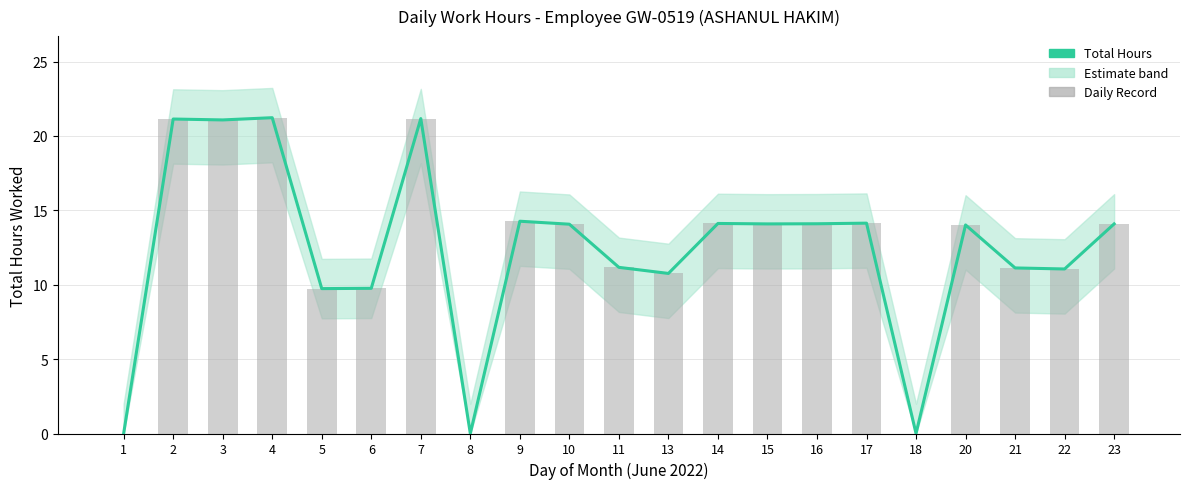

Reading right to left, extract all data points from this chart.

Total Hours: 14.1	11.1	11.1	14.0	0.0	14.1	14.1	14.1	14.1	10.8	11.2	14.1	14.3	0.0	21.2	9.8	9.7	21.2	21.1	21.1	0.0
Daily Record: 14.1	11.1	11.1	14.0	0.0	14.1	14.1	14.1	14.1	10.8	11.2	14.1	14.3	0.0	21.2	9.8	9.7	21.2	21.1	21.1	0.0